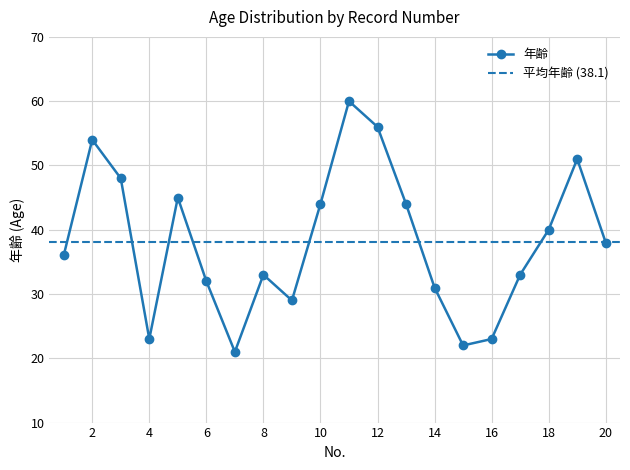

Count the number of data series in this chart.

1